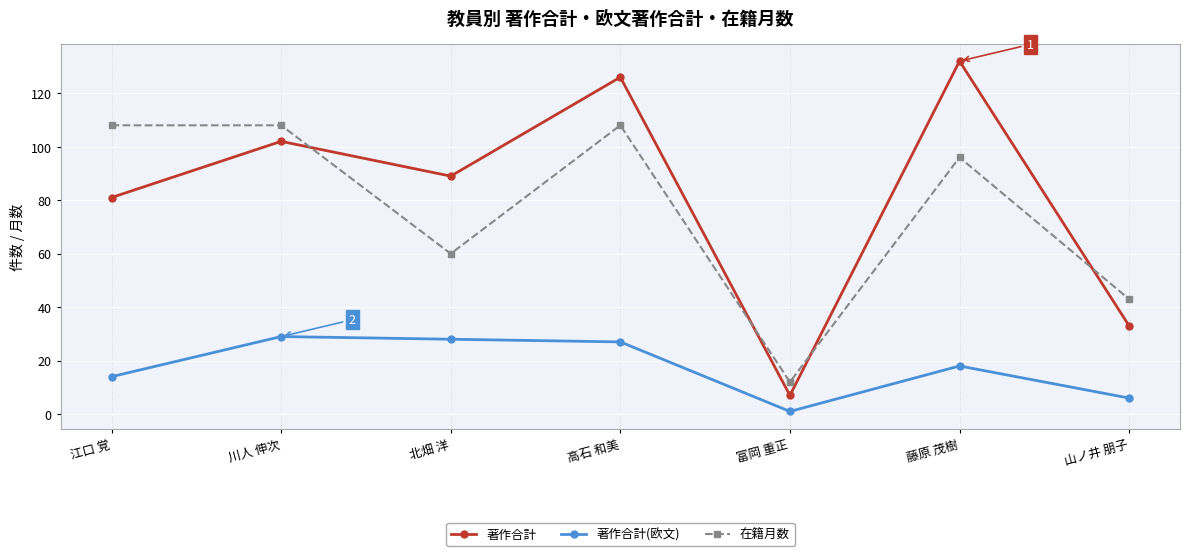

Which series has the largest total across all categories?

著作合計